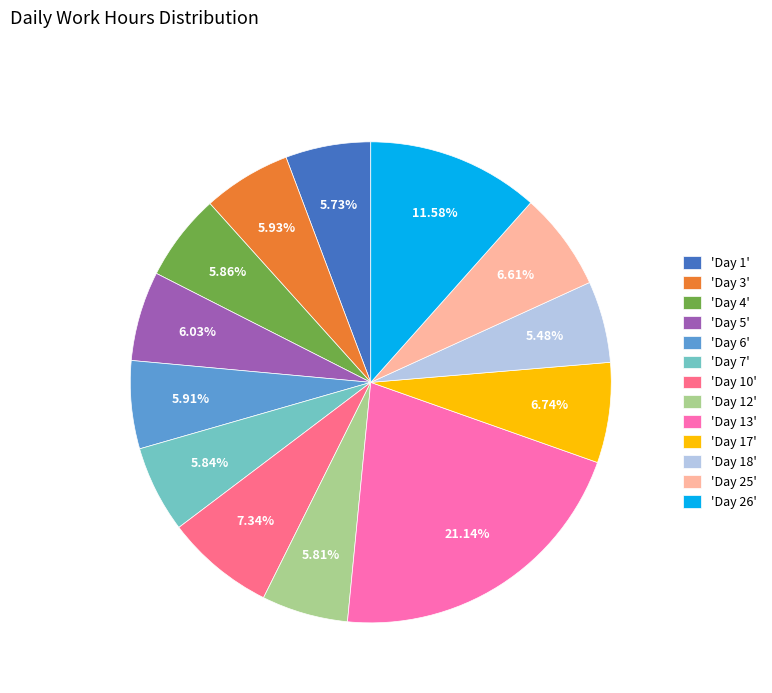

Between 'Day 25' and 'Day 6', which is larger?

'Day 25'